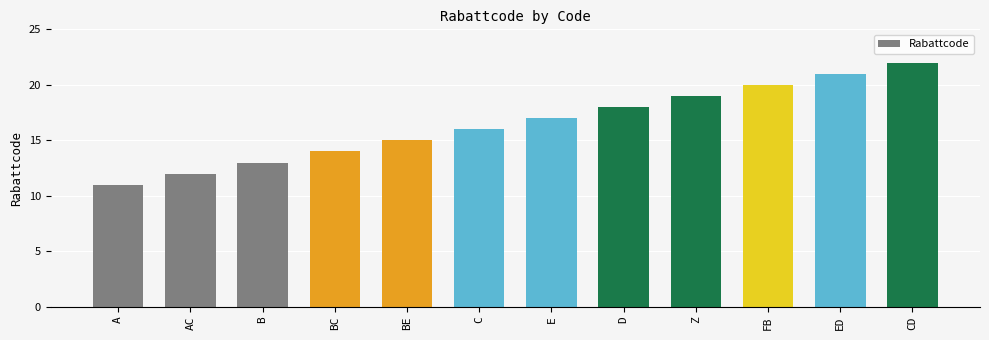

Are the bars grouped side by side (vs. stacked)?

No